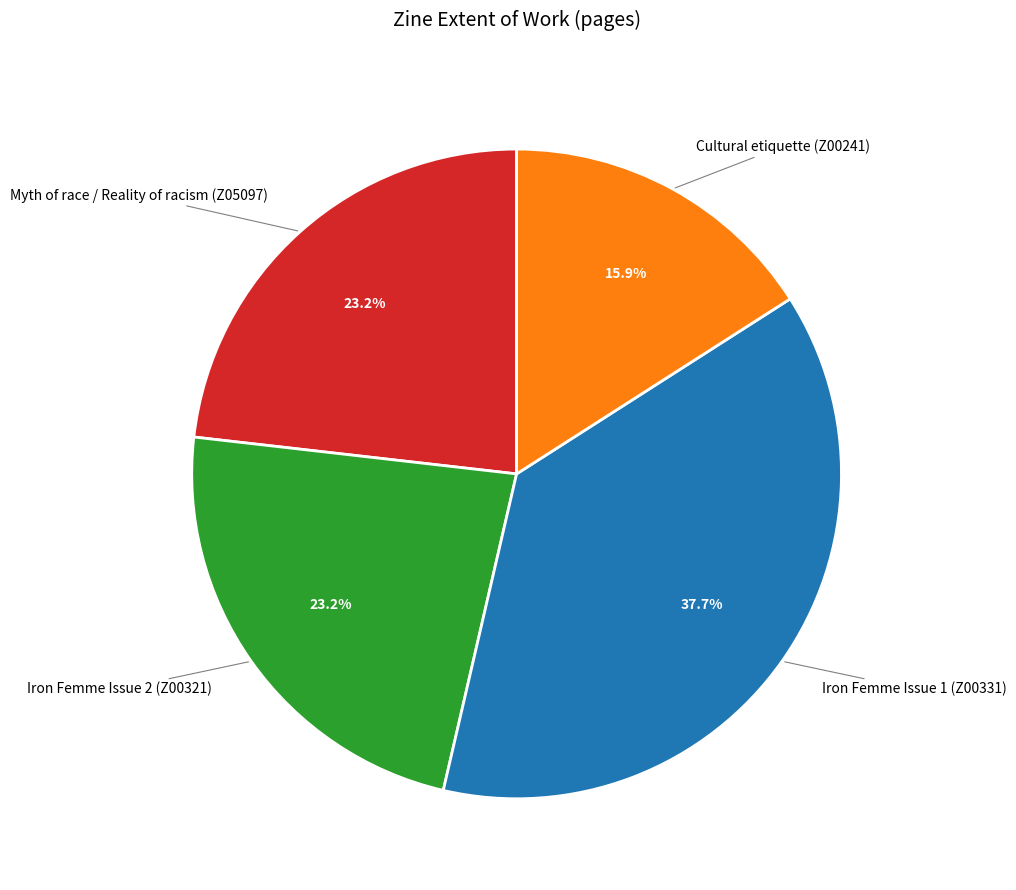

Is there any slice that represents more than half of the pie?

No